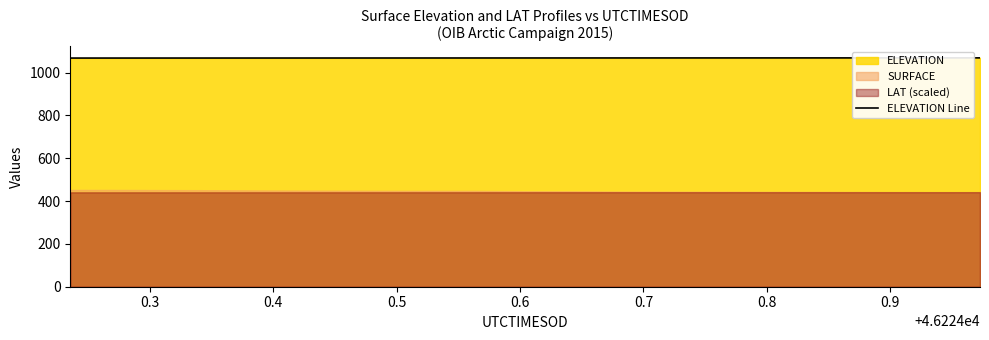

What is the lowest value of the ELEVATION Line series?

1067.9